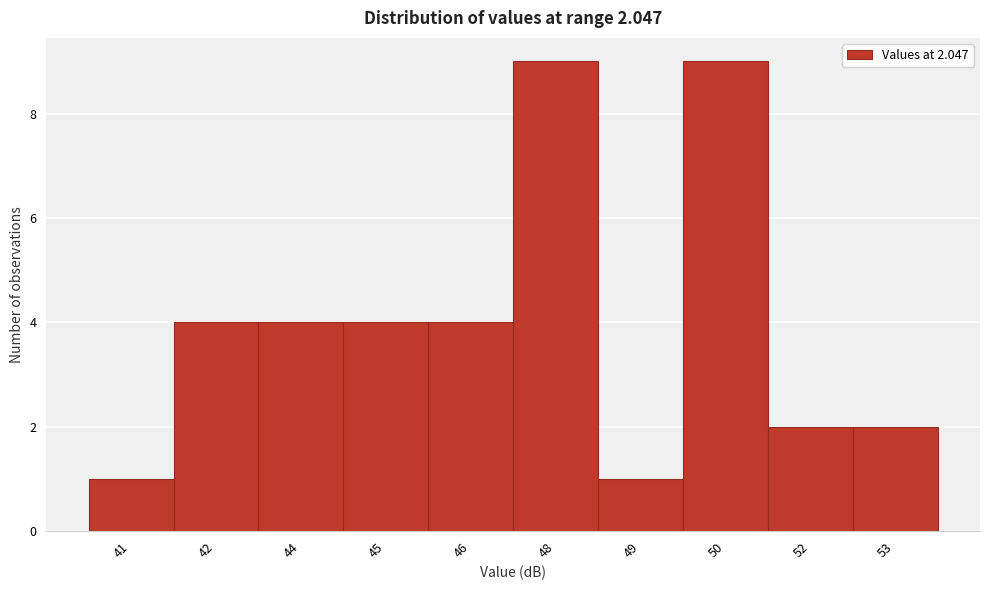

Reading left to right, what are all the values shown in this chart?

1	4	4	4	4	9	1	9	2	2